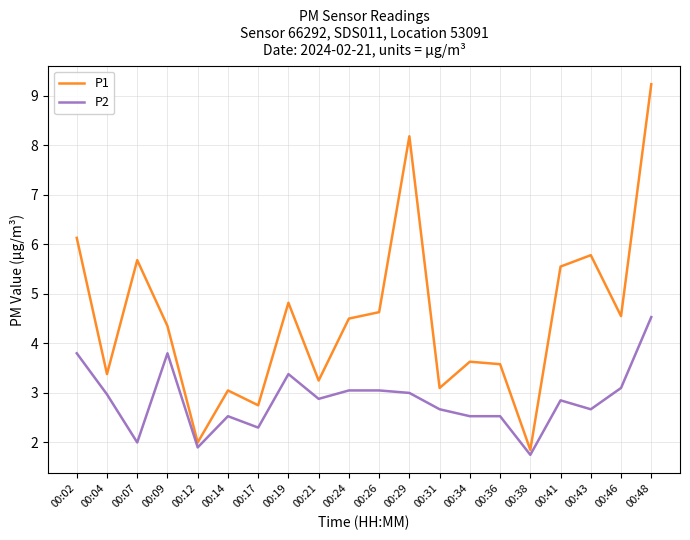

Rank the series at 00:34 from lowest to highest value.

P2, P1